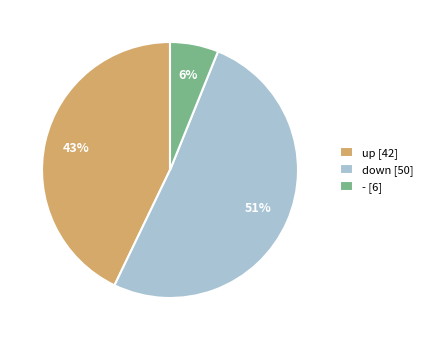

True or false: - accounts for 1% of the total.

False